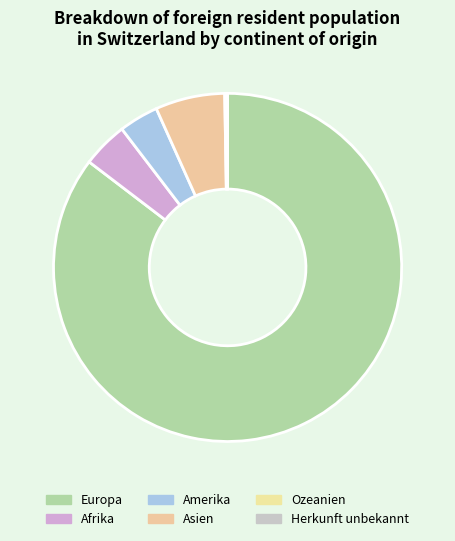

Does Europa account for over 50% of the chart?

Yes